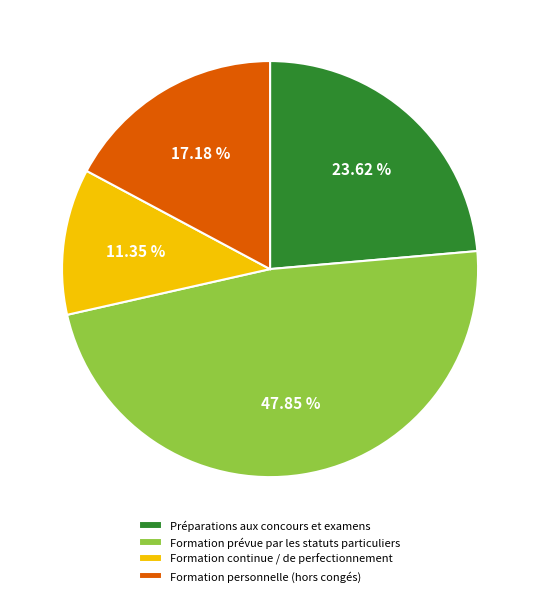

Which category has the smallest portion of the pie?

Formation continue / de perfectionnement